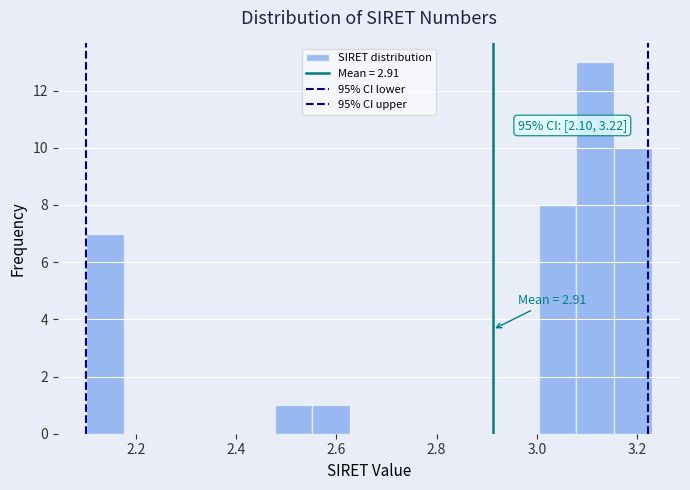

Around what value on the x-axis is the tallest bar? Give the approximate position of its centre, as read against the axis.

3.12